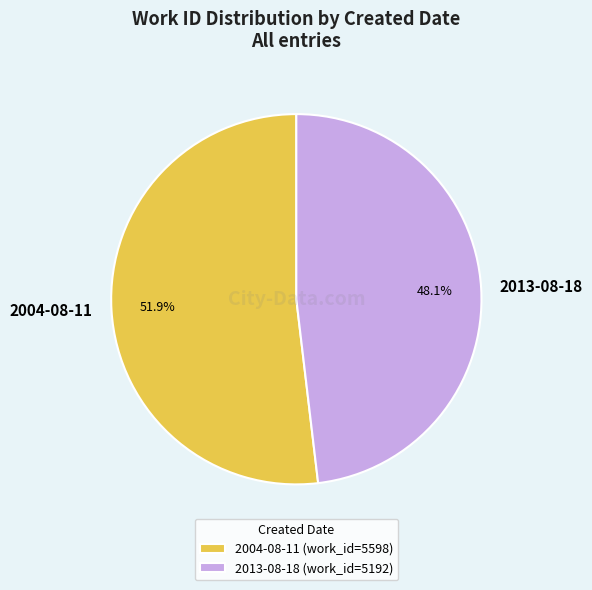

Rank the categories by value from highest to lowest.

2004-08-11, 2013-08-18